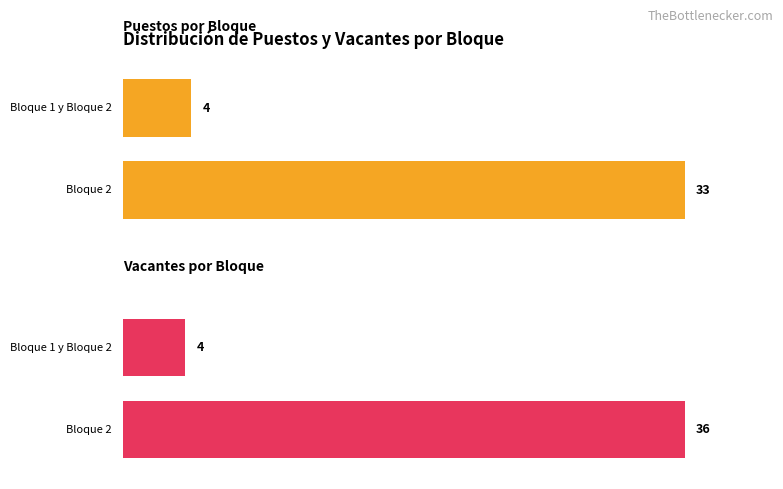

Is the value of Vacantes por Bloque at 1.0 greater than the value of Puestos por Bloque at 0.0?

No